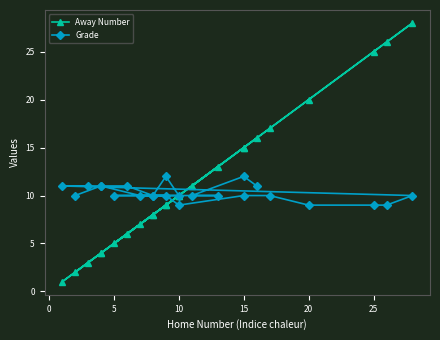

At 5, list the series in order from largest to smallest.

Grade, Away Number